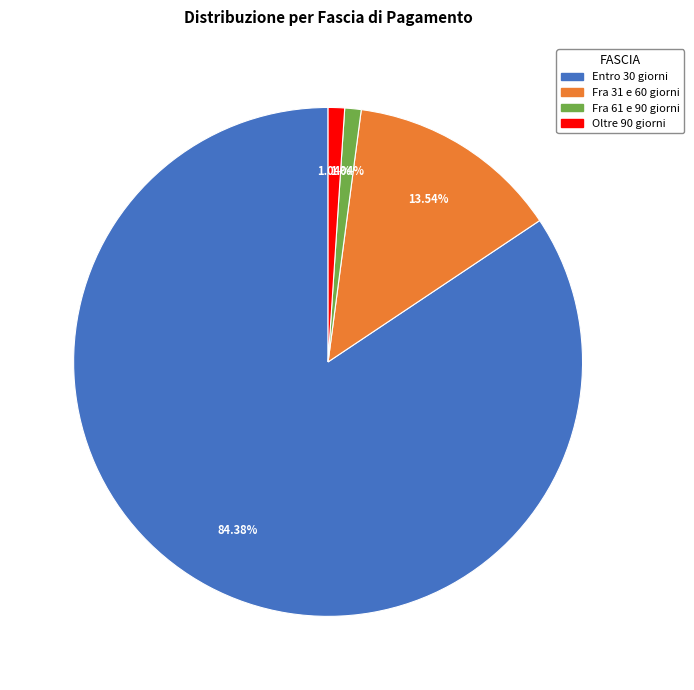

Count the number of slices in the pie.

4